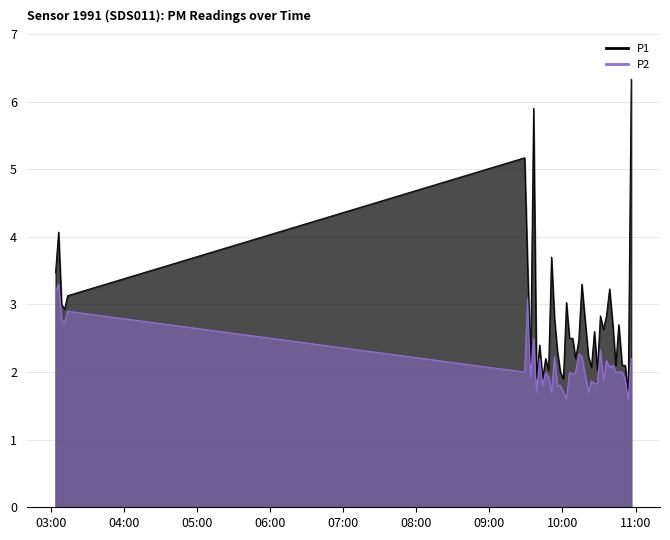

Reading left to right, extract all data points from this chart.

P1: 2023-07-20T03:03:45=3.5	2023-07-20T03:06:16=4.1	2023-07-20T03:08:45=3.0	2023-07-20T03:11:13=2.9	2023-07-20T03:13:40=3.1	2023-07-20T09:28:55=5.2	2023-07-20T09:31:21=3.6	2023-07-20T09:33:48=2.1	2023-07-20T09:36:16=5.9	2023-07-20T09:38:42=1.9	2023-07-20T09:41:12=2.4	2023-07-20T09:43:40=1.9	2023-07-20T09:46:06=2.2	2023-07-20T09:48:32=2.0	2023-07-20T09:50:58=3.7	2023-07-20T09:53:24=2.8	2023-07-20T09:55:52=2.3	2023-07-20T09:58:17=2.0	2023-07-20T10:00:44=1.9	2023-07-20T10:03:13=3.0	2023-07-20T10:05:43=2.5	2023-07-20T10:08:18=2.5	2023-07-20T10:10:45=2.2	2023-07-20T10:13:21=2.5	2023-07-20T10:15:53=3.3	2023-07-20T10:21:17=2.2	2023-07-20T10:23:44=2.1	2023-07-20T10:26:11=2.6	2023-07-20T10:28:38=2.0	2023-07-20T10:31:04=2.8	2023-07-20T10:33:36=2.6	2023-07-20T10:36:03=2.8	2023-07-20T10:38:39=3.2	2023-07-20T10:41:18=2.7	2023-07-20T10:43:44=2.1	2023-07-20T10:46:11=2.7	2023-07-20T10:48:58=2.1	2023-07-20T10:51:27=2.1	2023-07-20T10:53:56=1.7	2023-07-20T10:56:25=6.3
P2: 2023-07-20T03:03:45=3.2	2023-07-20T03:06:16=3.3	2023-07-20T03:08:45=2.8	2023-07-20T03:11:13=2.7	2023-07-20T03:13:40=2.9	2023-07-20T09:28:55=2.0	2023-07-20T09:31:21=3.1	2023-07-20T09:33:48=1.9	2023-07-20T09:36:16=2.5	2023-07-20T09:38:42=1.7	2023-07-20T09:41:12=2.2	2023-07-20T09:43:40=1.8	2023-07-20T09:46:06=2.0	2023-07-20T09:48:32=1.9	2023-07-20T09:50:58=1.7	2023-07-20T09:53:24=2.2	2023-07-20T09:55:52=1.8	2023-07-20T09:58:17=1.8	2023-07-20T10:00:44=1.7	2023-07-20T10:03:13=1.6	2023-07-20T10:05:43=2.0	2023-07-20T10:08:18=2.0	2023-07-20T10:10:45=2.0	2023-07-20T10:13:21=2.3	2023-07-20T10:15:53=2.2	2023-07-20T10:21:17=1.7	2023-07-20T10:23:44=1.9	2023-07-20T10:26:11=1.8	2023-07-20T10:28:38=1.8	2023-07-20T10:31:04=2.3	2023-07-20T10:33:36=1.9	2023-07-20T10:36:03=2.2	2023-07-20T10:38:39=2.1	2023-07-20T10:41:18=2.1	2023-07-20T10:43:44=2.0	2023-07-20T10:46:11=2.0	2023-07-20T10:48:58=2.0	2023-07-20T10:51:27=1.9	2023-07-20T10:53:56=1.6	2023-07-20T10:56:25=2.2